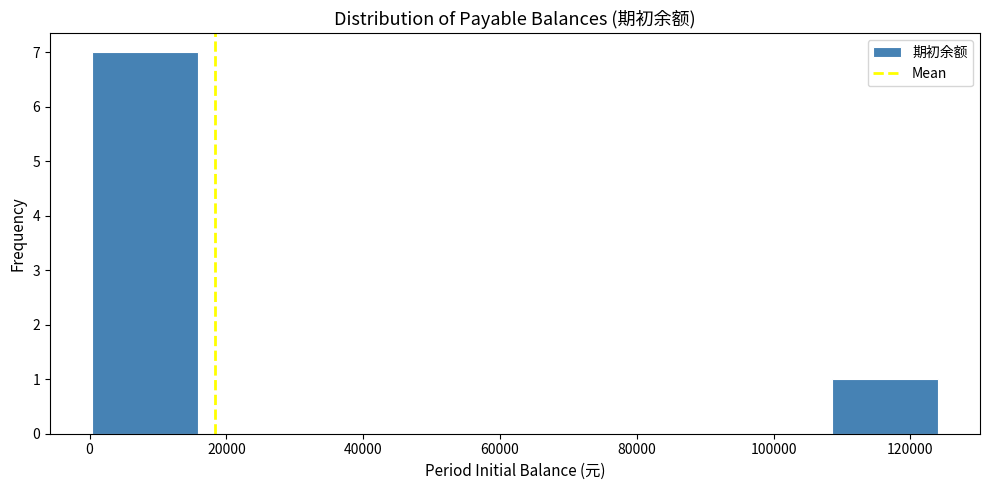

What is the height of the bar covering 0 to 16000 on the x-axis? Neither the bar edges nor the heights are printed on the chart, so give them approximately, as read against the axes.

7